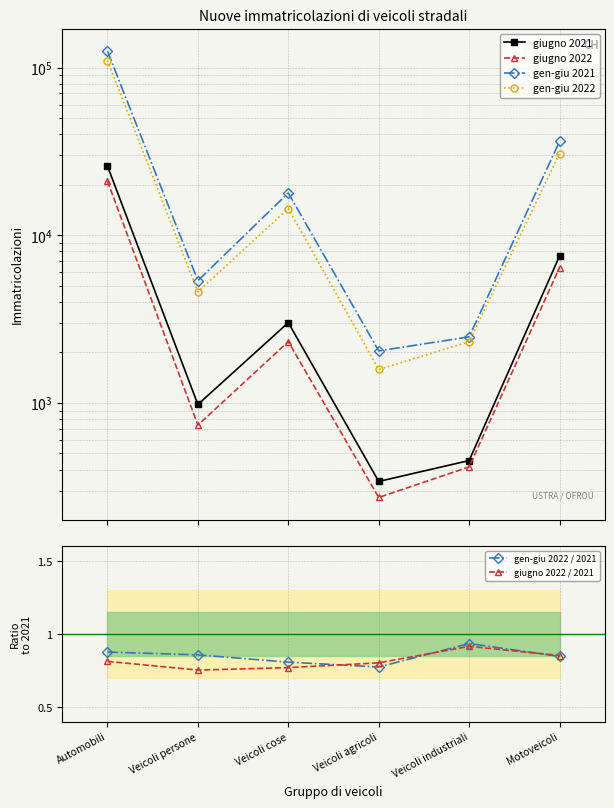

True or false: gen-giu 2022 / 2021 and giugno 2022 intersect in this chart.

False